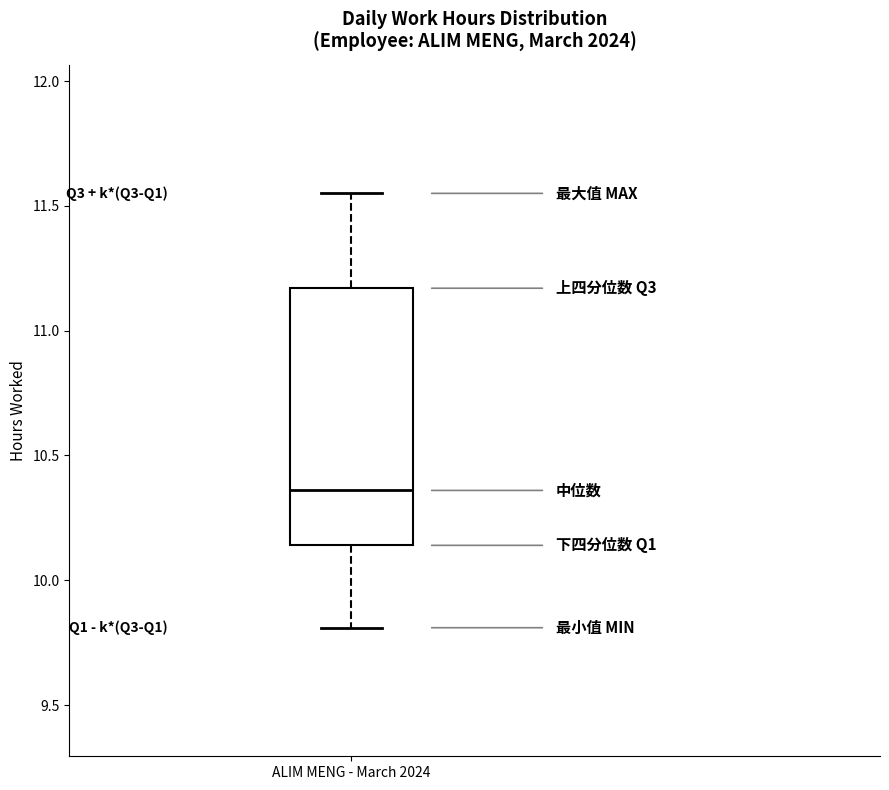

Transcribe this box plot: give where the median line is, the range the box spans, and where the two whiskers end, as read against the y-axis. The values are not printed on the chart, so give them approximately, as read against the axis.

median 10.35, box 10.15 to 11.15, whiskers 9.80 to 11.55